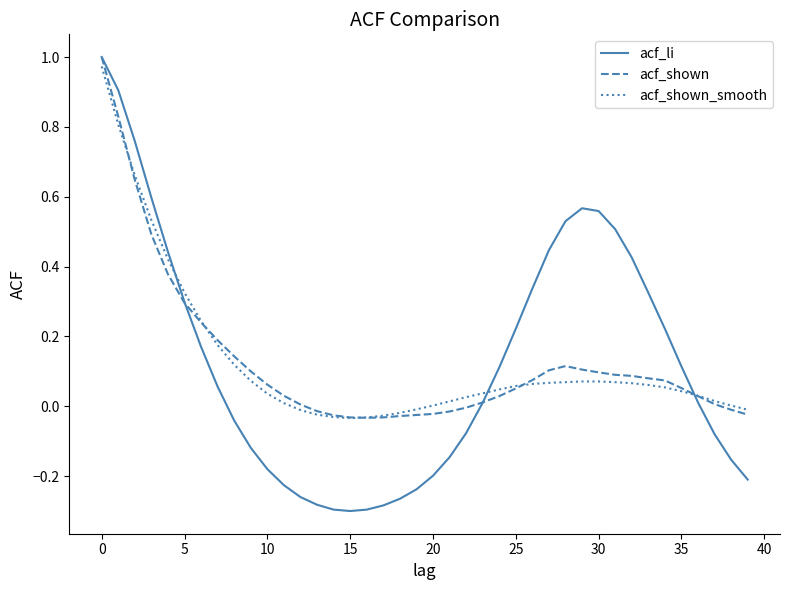

Which series has the widest spread of values?

acf_li